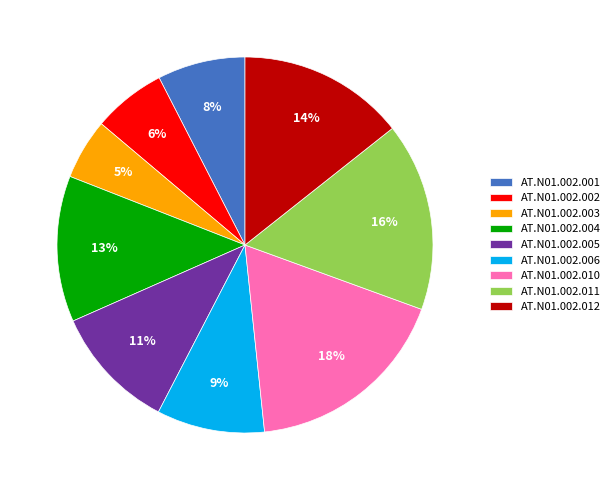

Which slice is the largest?

AT.N01.002.010